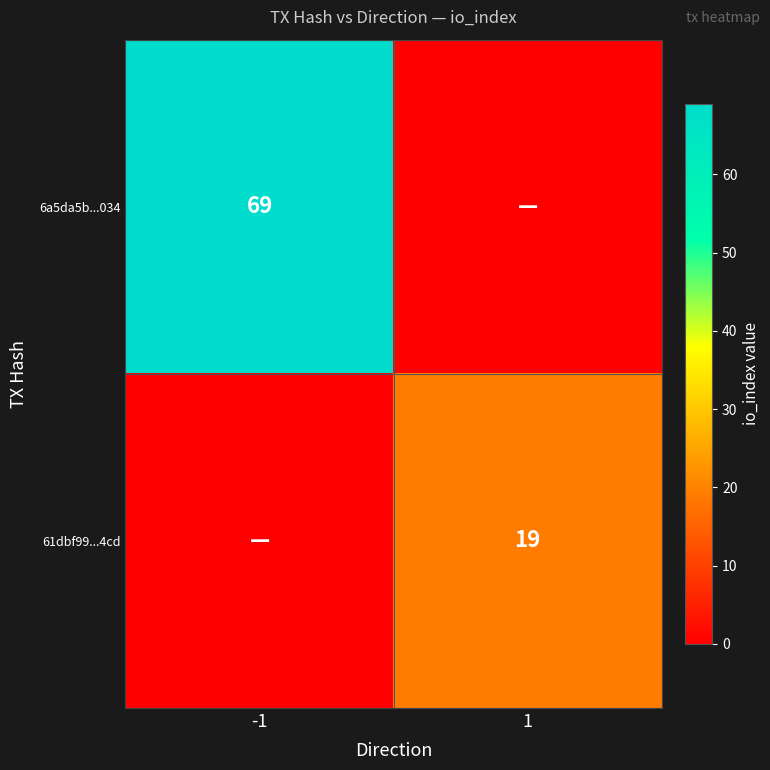

True or false: 61dbf99...4cd has a value of 25 at 1.

False